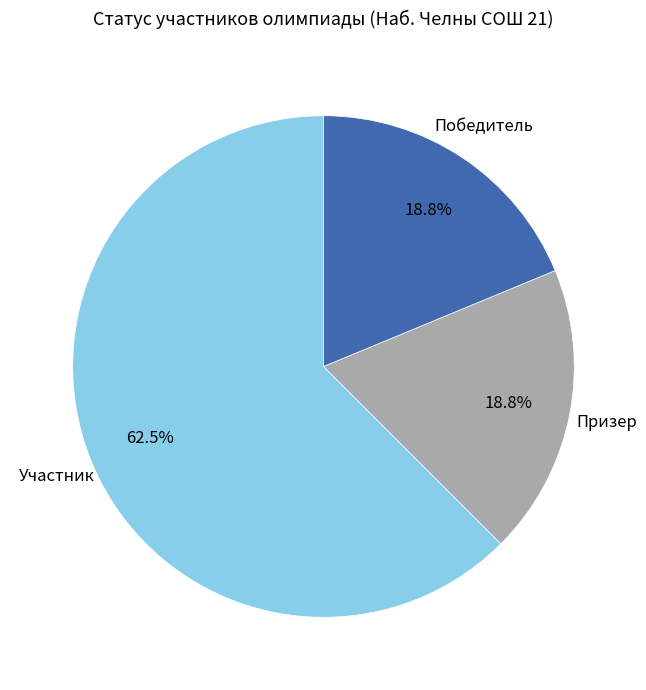

Is there any slice that represents more than half of the pie?

Yes